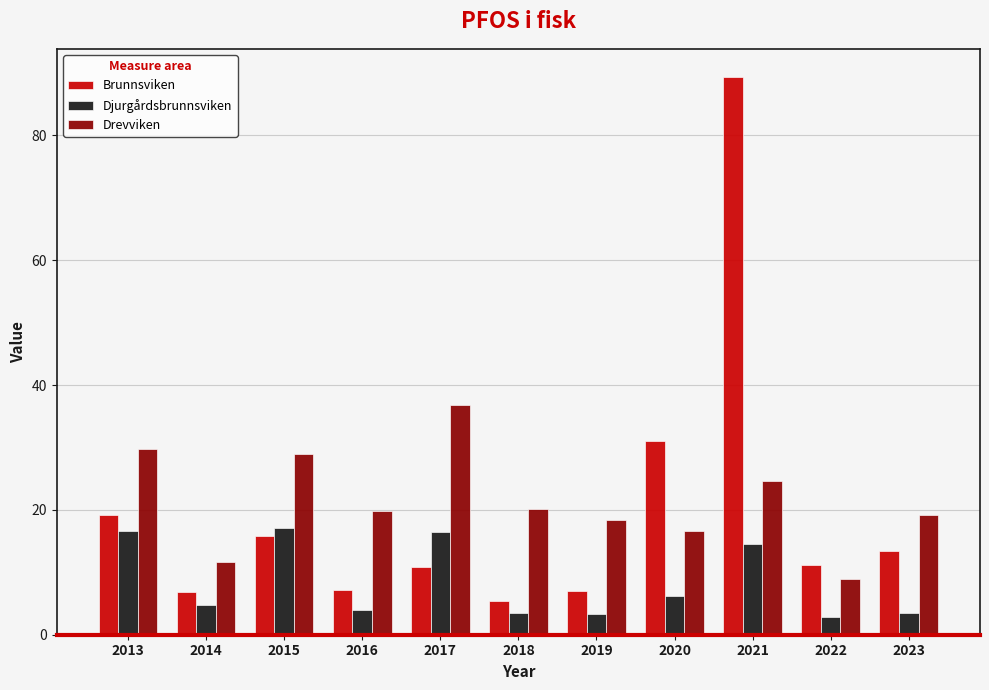

Are the bars horizontal?

No